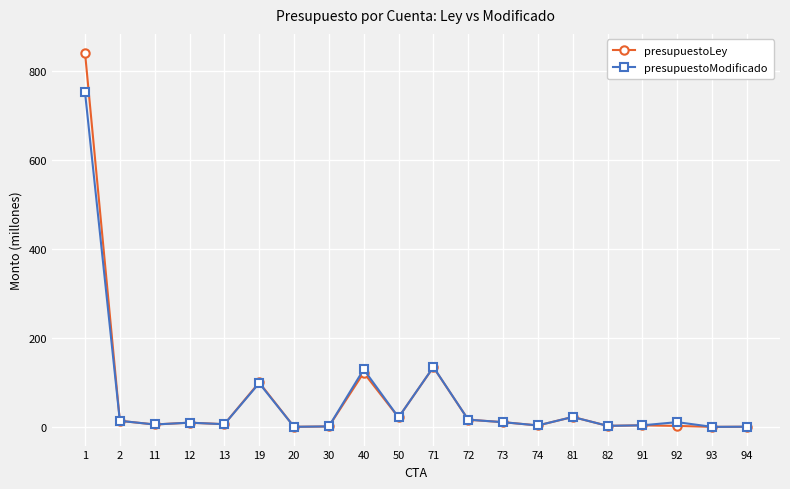

Which series has the widest spread of values?

presupuestoLey